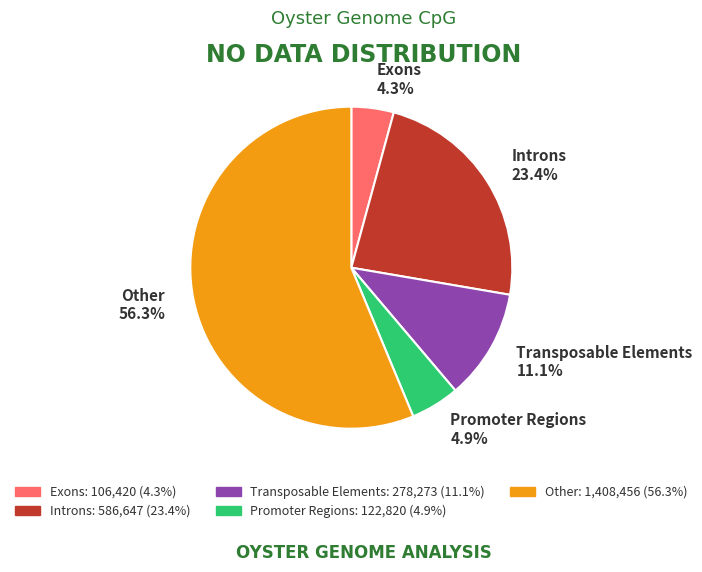

To the nearest percent, what is the difference between the Promoter Regions and Transposable Elements slice percentages?

6%